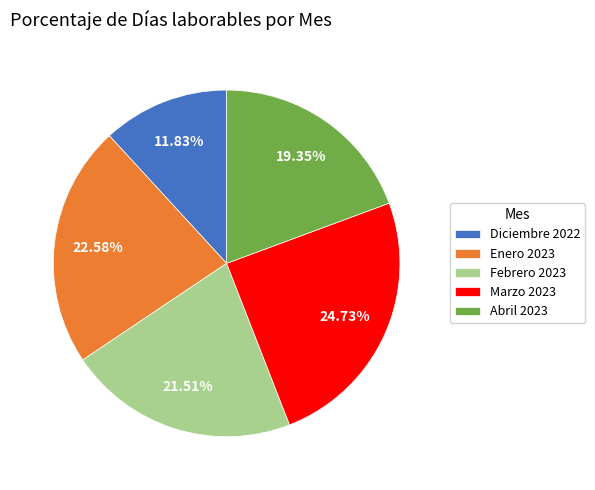

Does Abril 2023 represent more than half of the total?

No